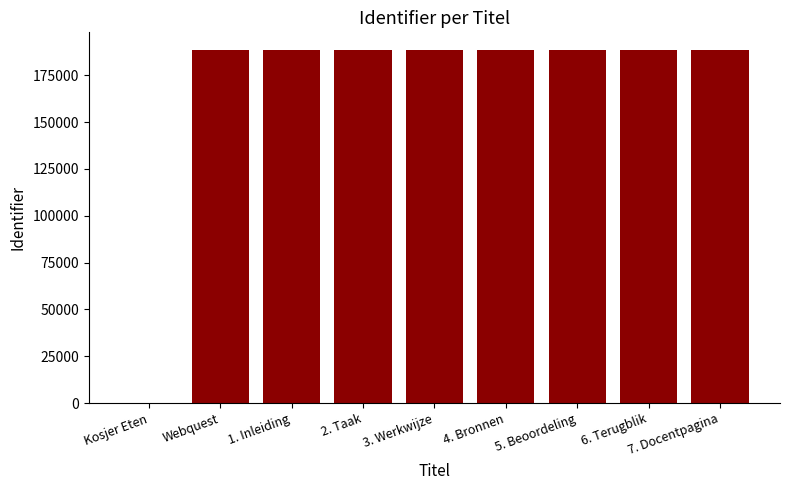

Is it true that the value at Webquest is 188441?

True